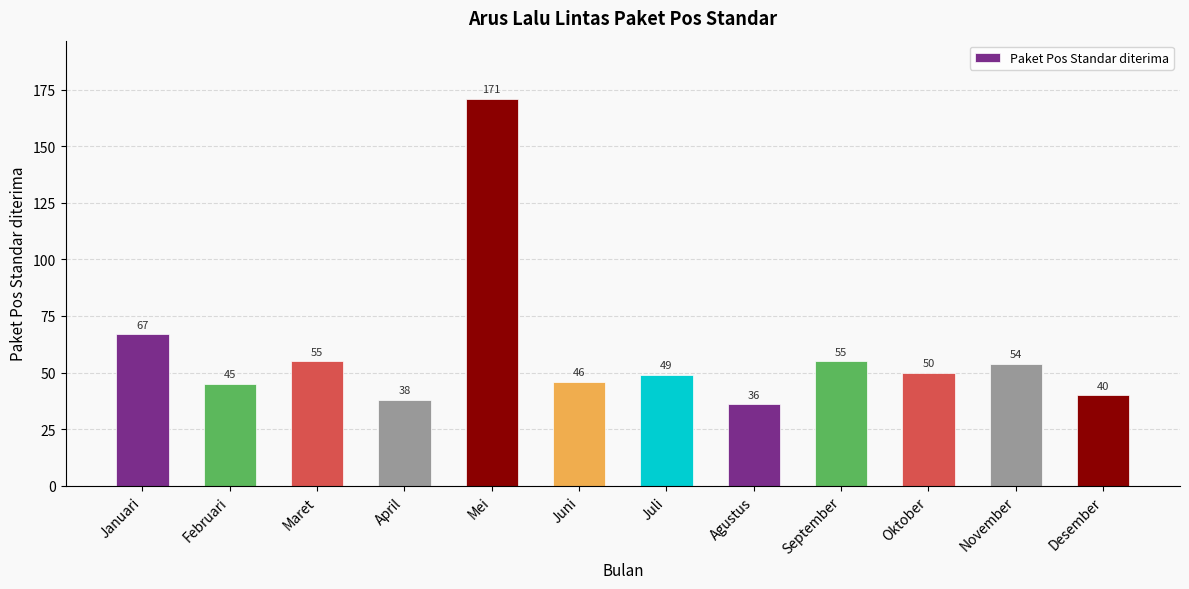

Reading left to right, what are all the values shown in this chart?

Januari=67	Februari=45	Maret=55	April=38	Mei=171	Juni=46	Juli=49	Agustus=36	September=55	Oktober=50	November=54	Desember=40